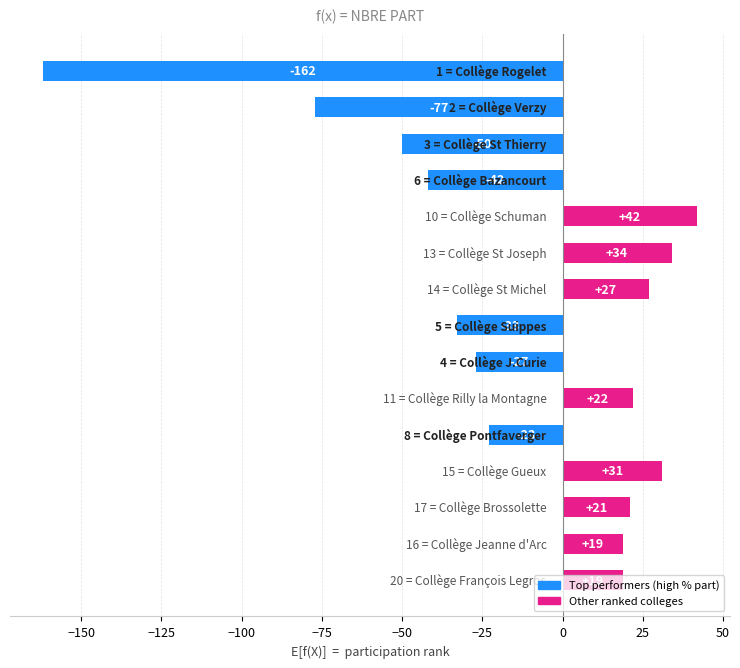

What is the difference between the maximum and second lowest values?

119